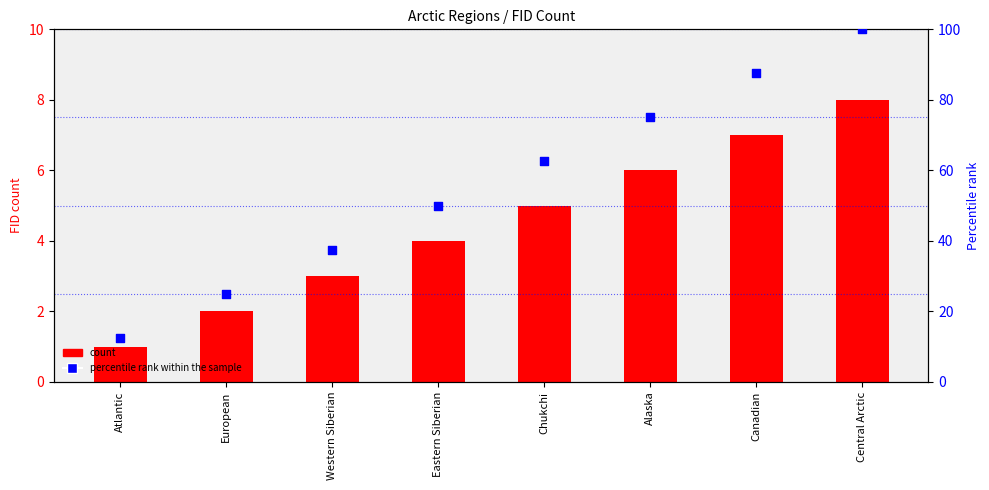

Which series contains the lowest Y value?

count